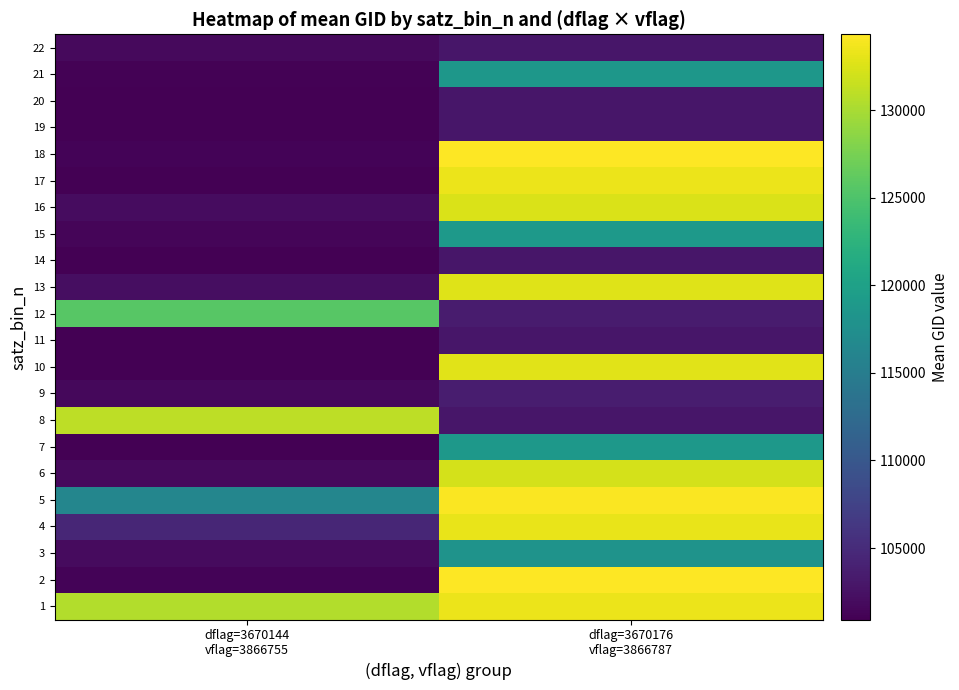

Rank the series by their maximum value, from lowest to highest.

11, 14, 19, 20, 22, 9, 3, 21, 7, 15, 12, 8, 6, 16, 13, 10, 4, 1, 17, 5, 2, 18